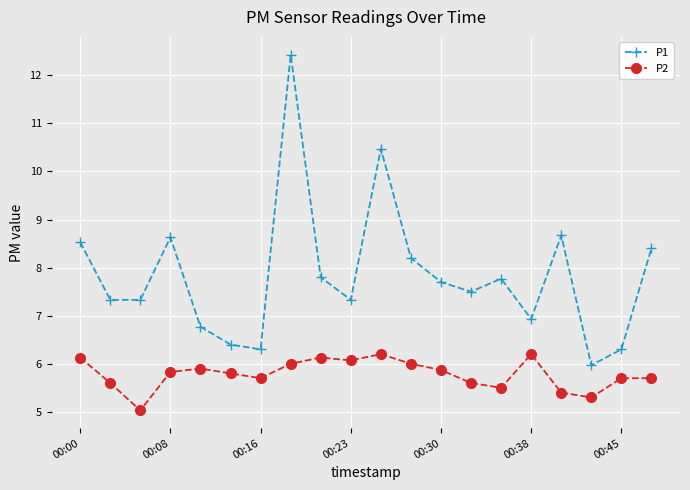

True or false: P2 and P1 cross at least once.

False